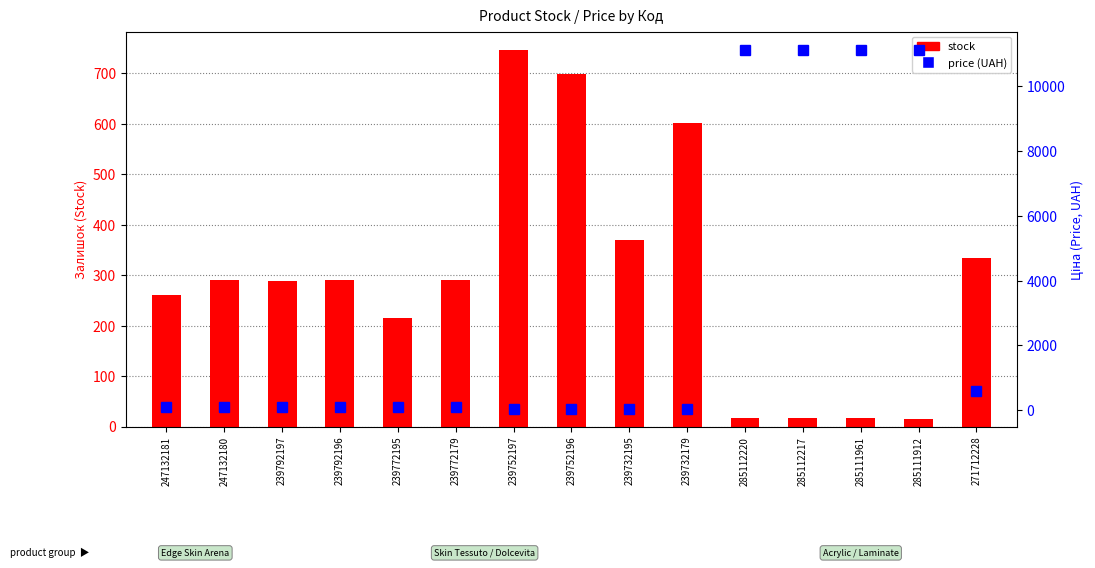

What is the difference between the highest and lowest values at 239732195?

313.3